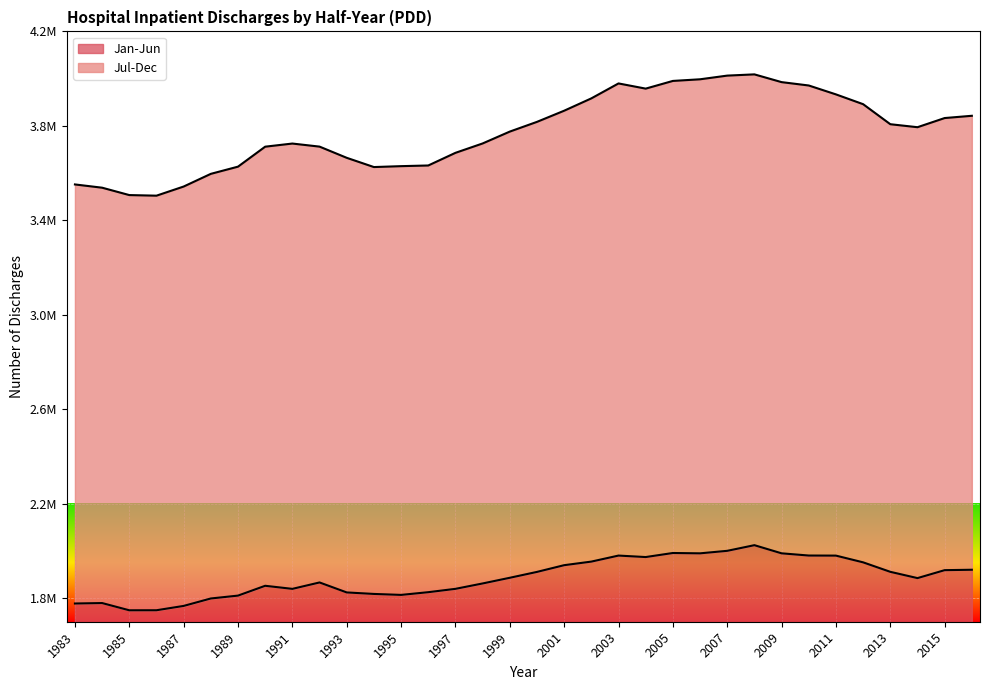

Where is Jan-Jun nearest to the value 1886327?

1999